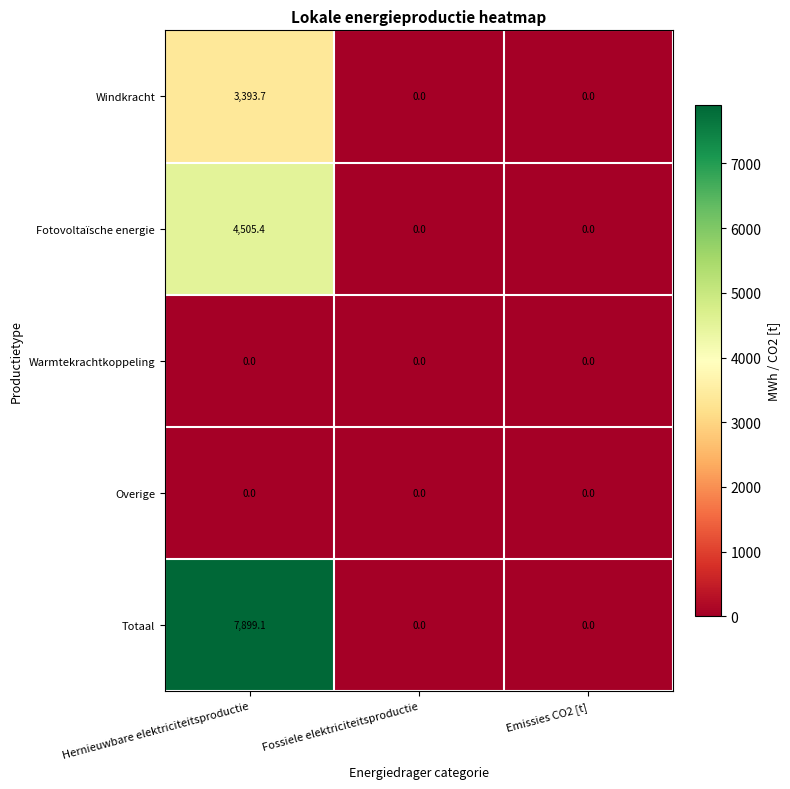

Reading left to right, extract all data points from this chart.

Windkracht: 3393.7	0.0	0.0
Fotovoltaïsche energie: 4505.4	0.0	0.0
Warmtekrachtkoppeling: 0.0	0.0	0.0
Overige: 0.0	0.0	0.0
Totaal: 7899.1	0.0	0.0